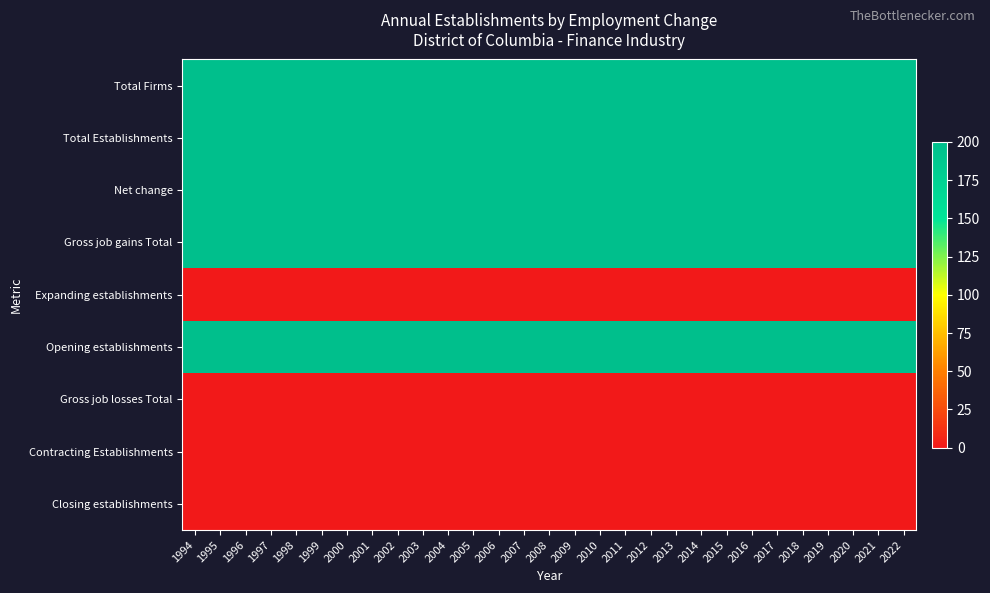

List the series in order of their peak value, highest first.

Total Firms, Total Establishments, Net change, Gross job gains Total, Opening establishments, Expanding establishments, Gross job losses Total, Contracting Establishments, Closing establishments